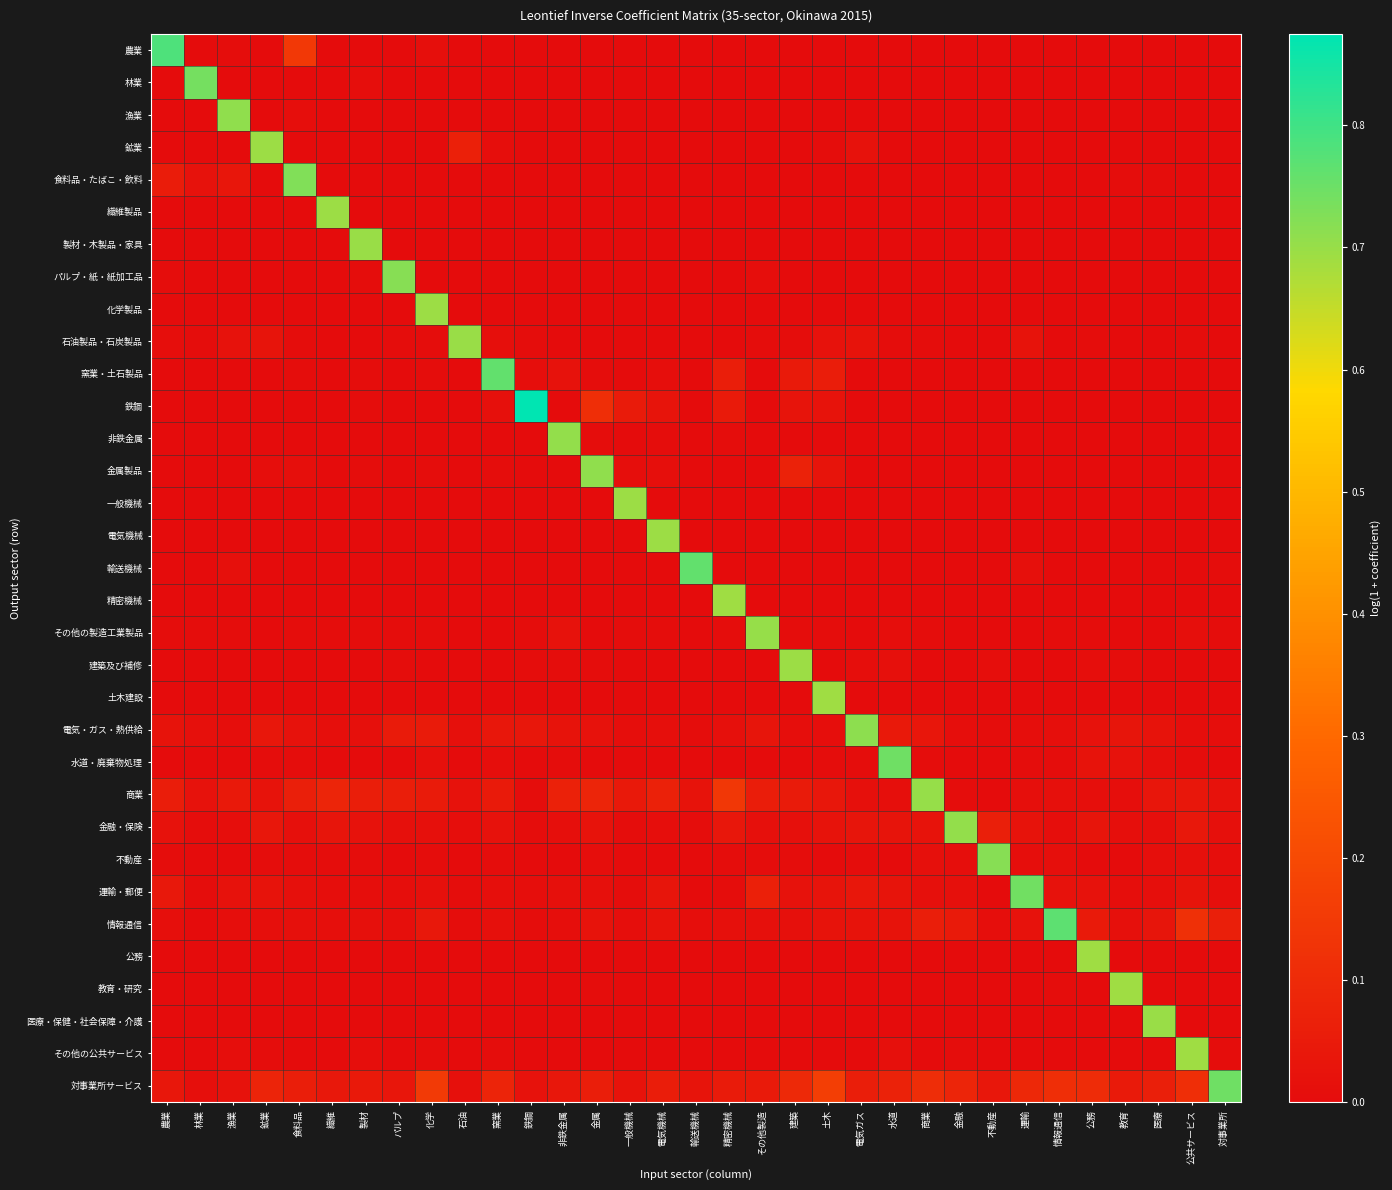

How many distinct data groups are displayed?

33